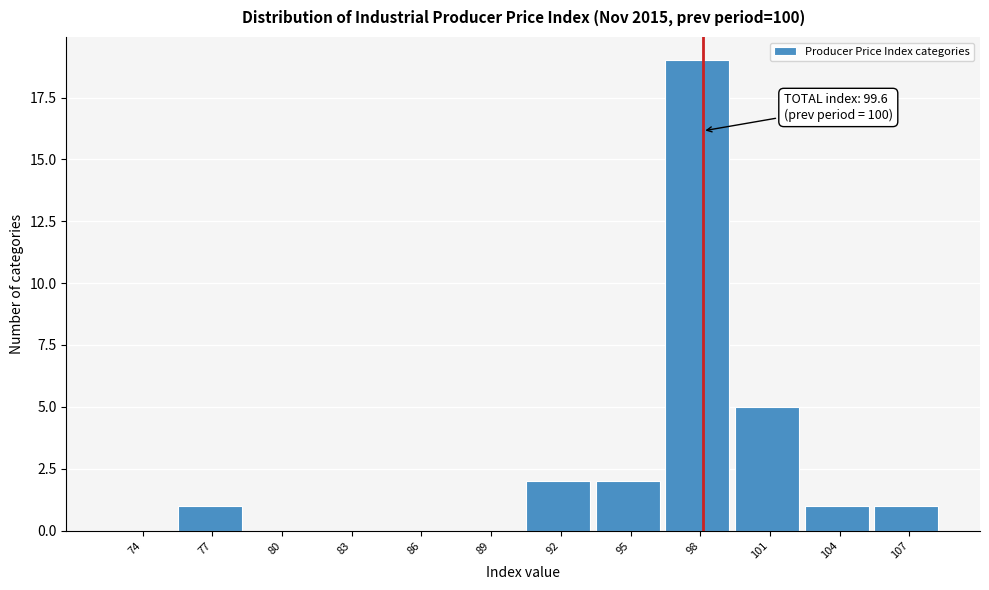

Reading left to right, list all the values displayed in this chart.

74=0	77=1	80=0	83=0	86=0	89=0	92=2	95=2	98=19	101=5	104=1	107=1